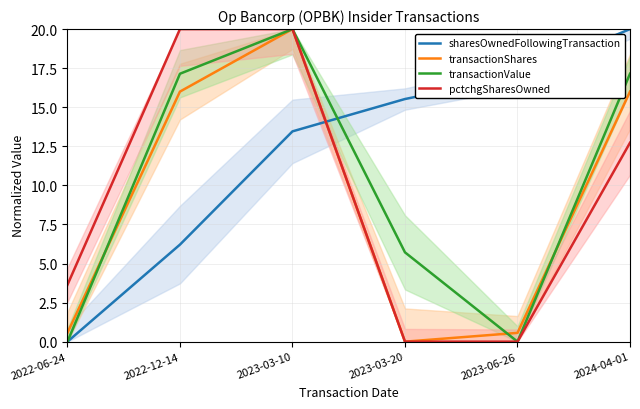

What is the total value across all series at 2022-06-24?

4.2